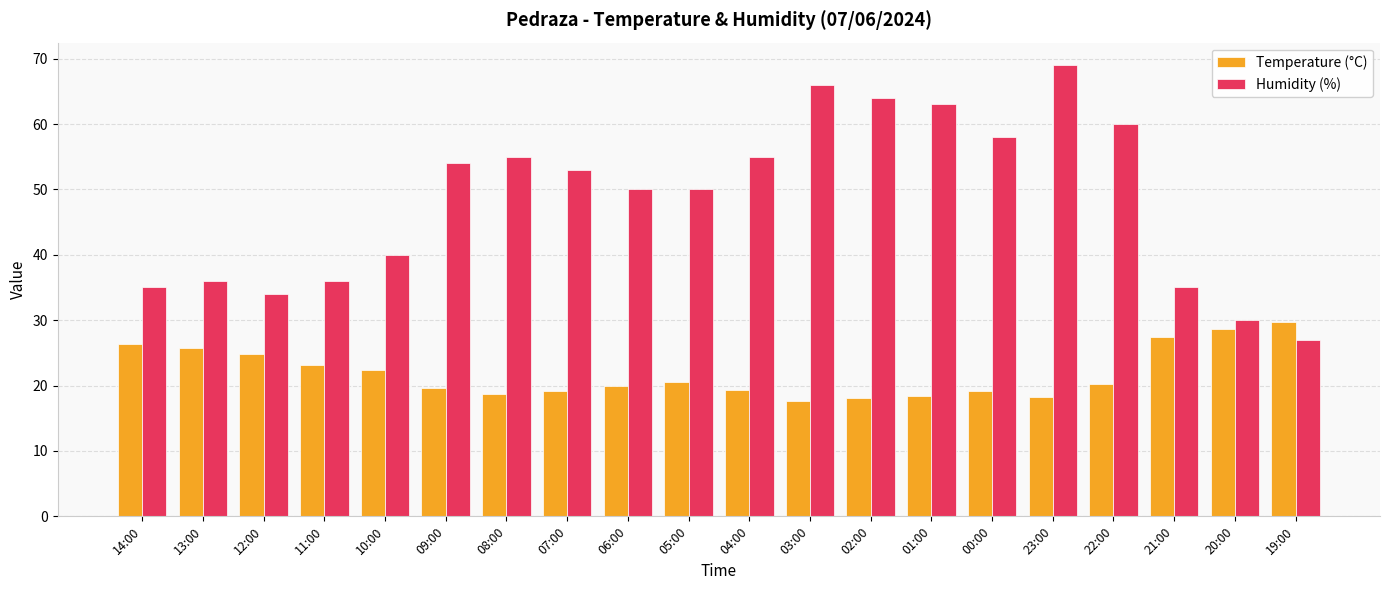

The value of Humidity (%) at 00:00 is 37.3. True or false?

False